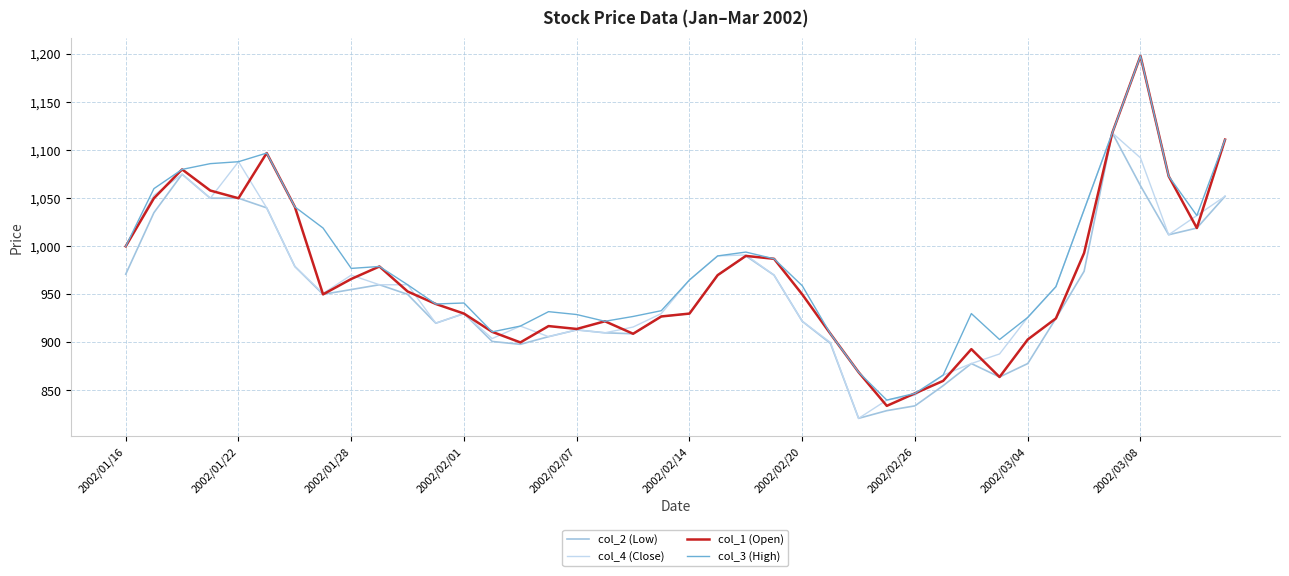

What is the smallest value displayed?

821